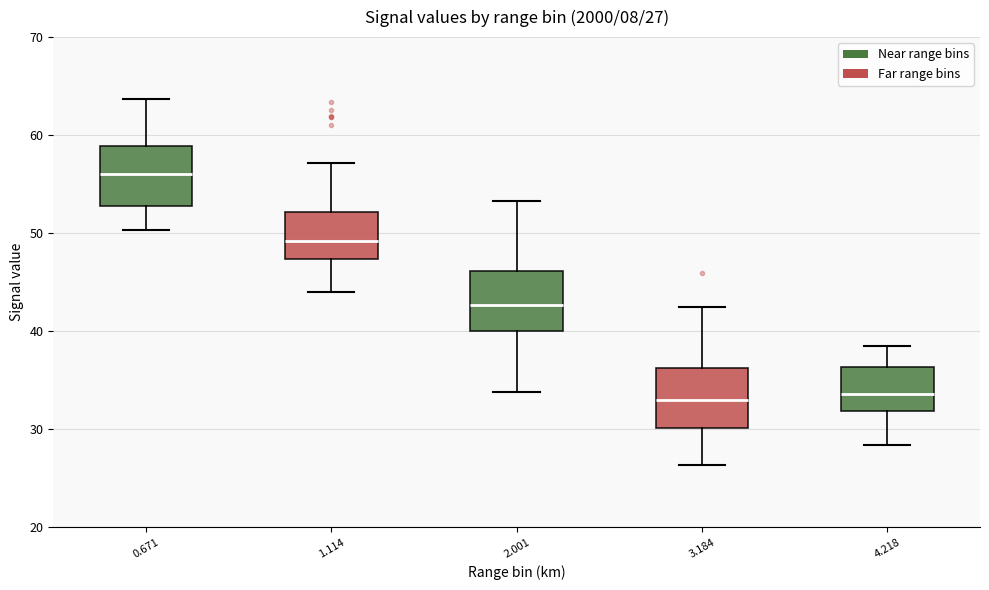

Which box has the highest median line?

0.671